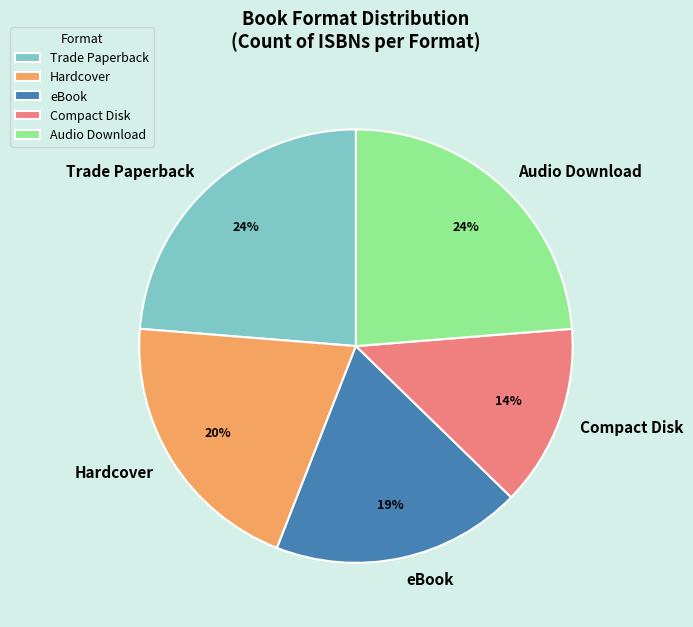

True or false: Hardcover accounts for 20% of the total.

True